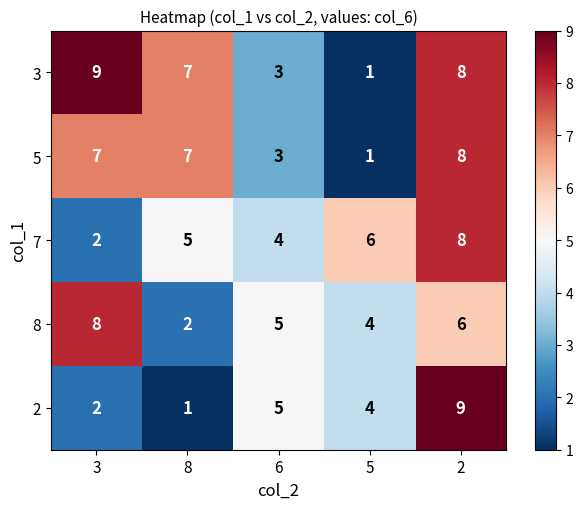

At which category is the sum across all series the highest?

2